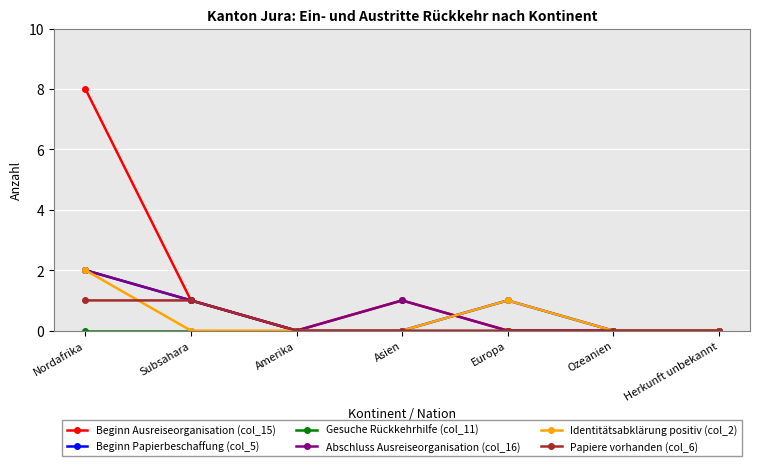

What is the label of the 5th point from the right?

Amerika